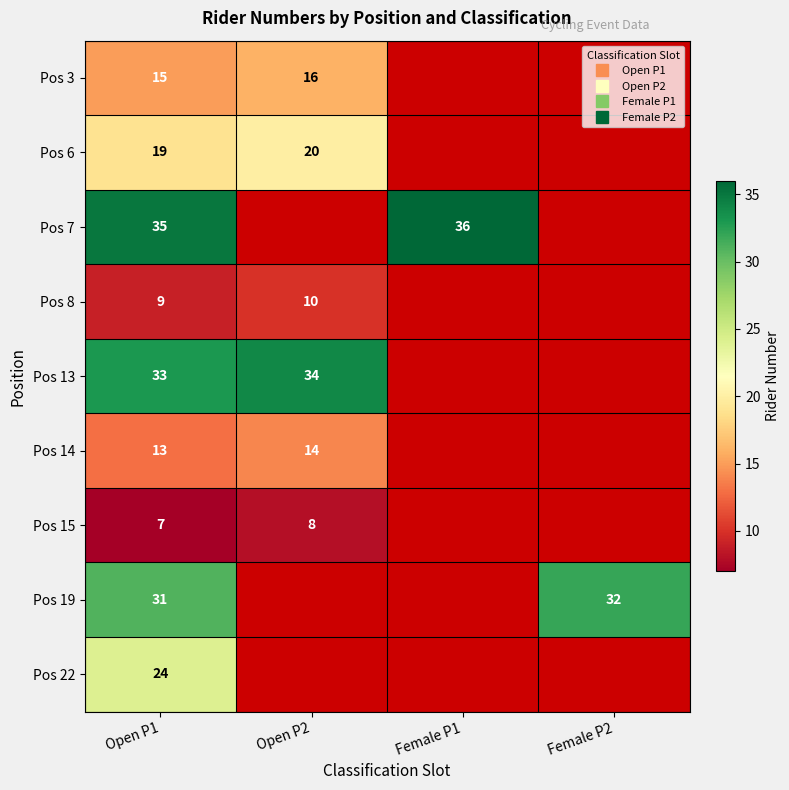

At which label is Pos 6 closest to 19?

Open P1